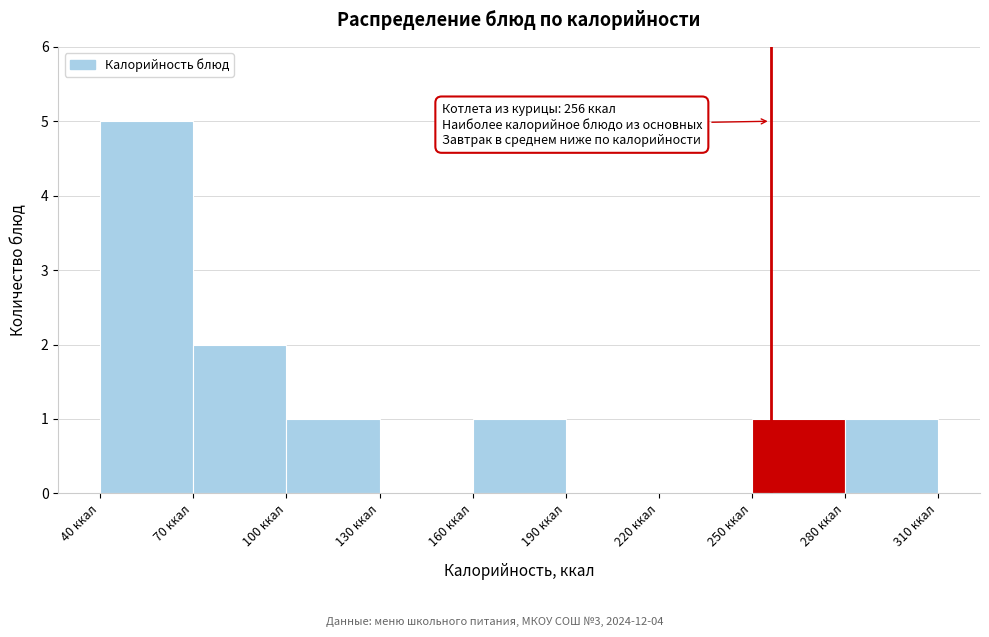

Over which range of the x-axis is the bar tallest?

40 to 70